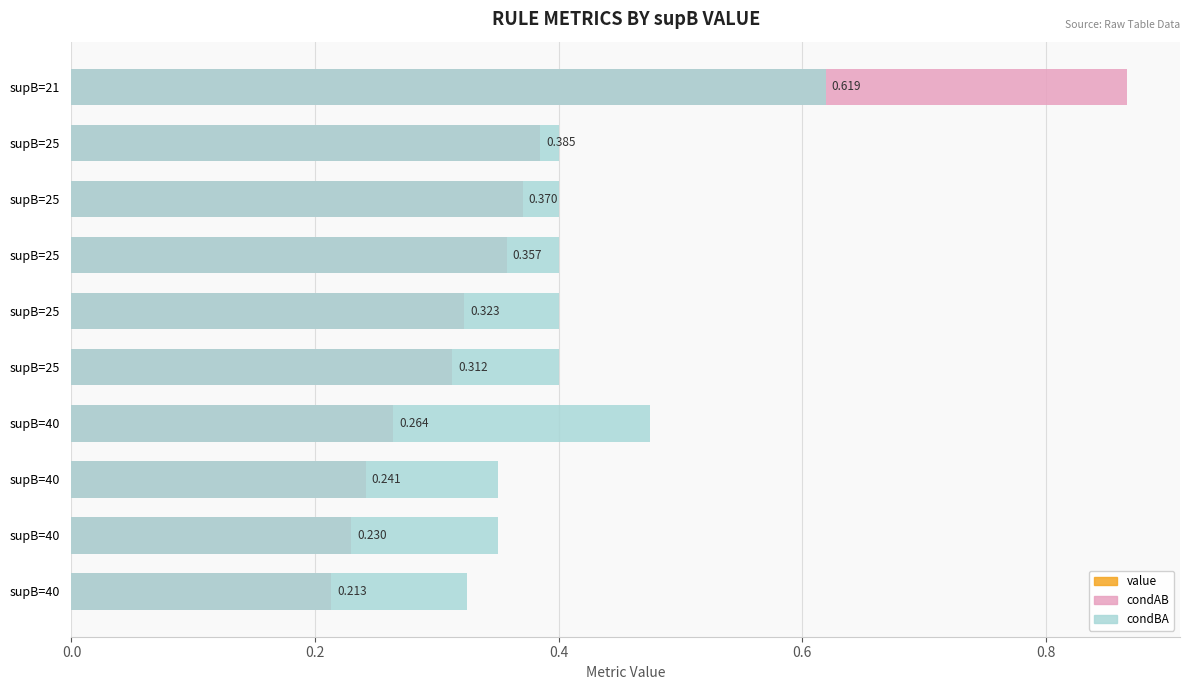

Between supB=25 and supB=40, which series saw the biggest shift?

value